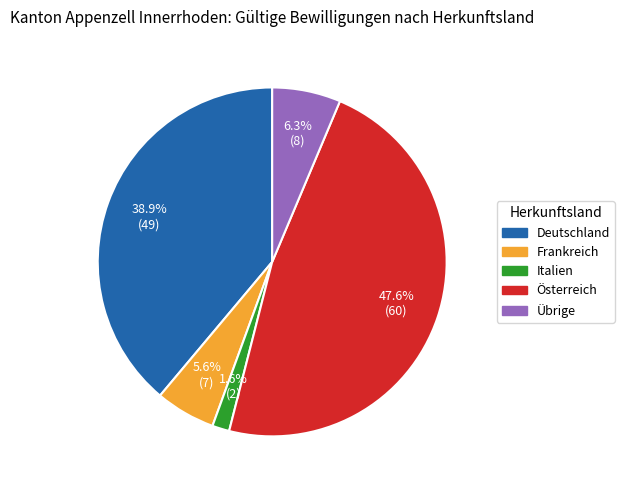

Approximately how many times larger is the value at Österreich compared to Deutschland?

1.2